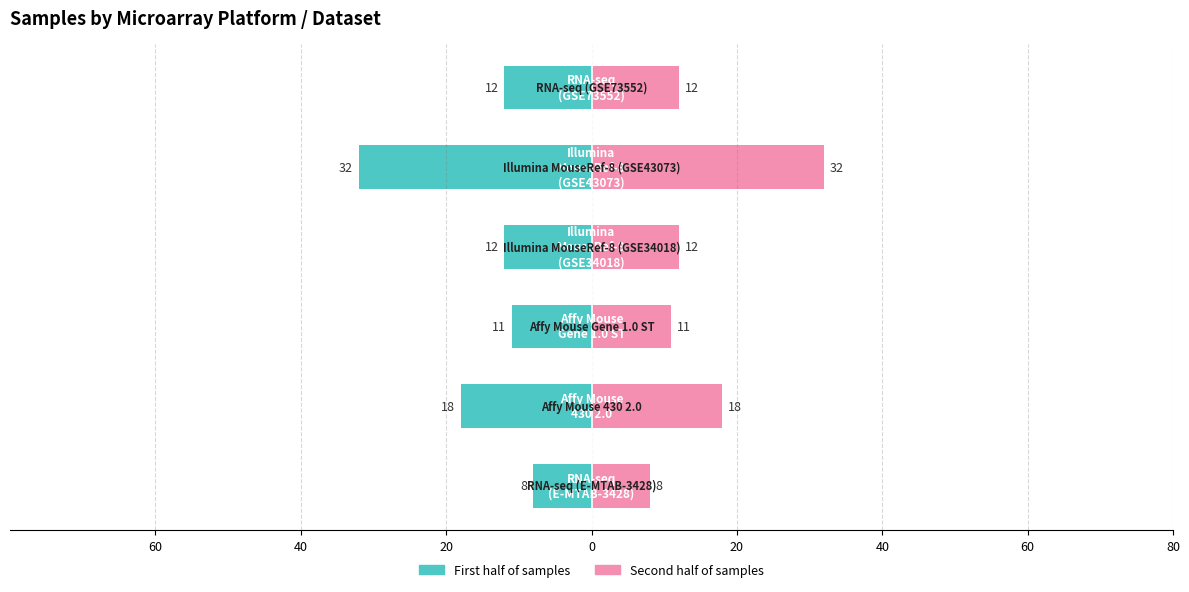

Is it true that Left (first half samples) equals -26 at 40?

False